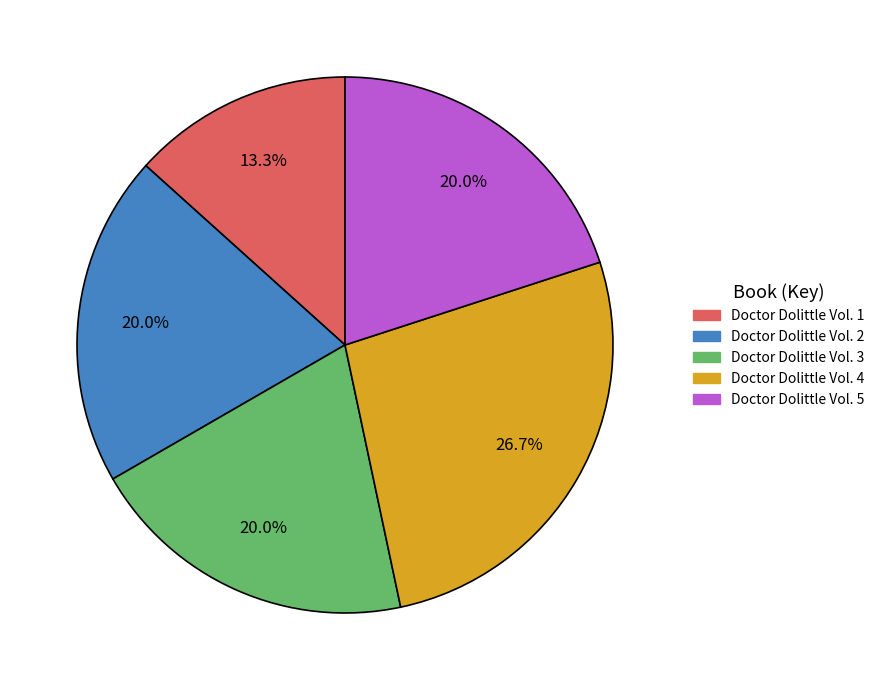

Which slice is the smallest?

Doctor Dolittle Vol. 1